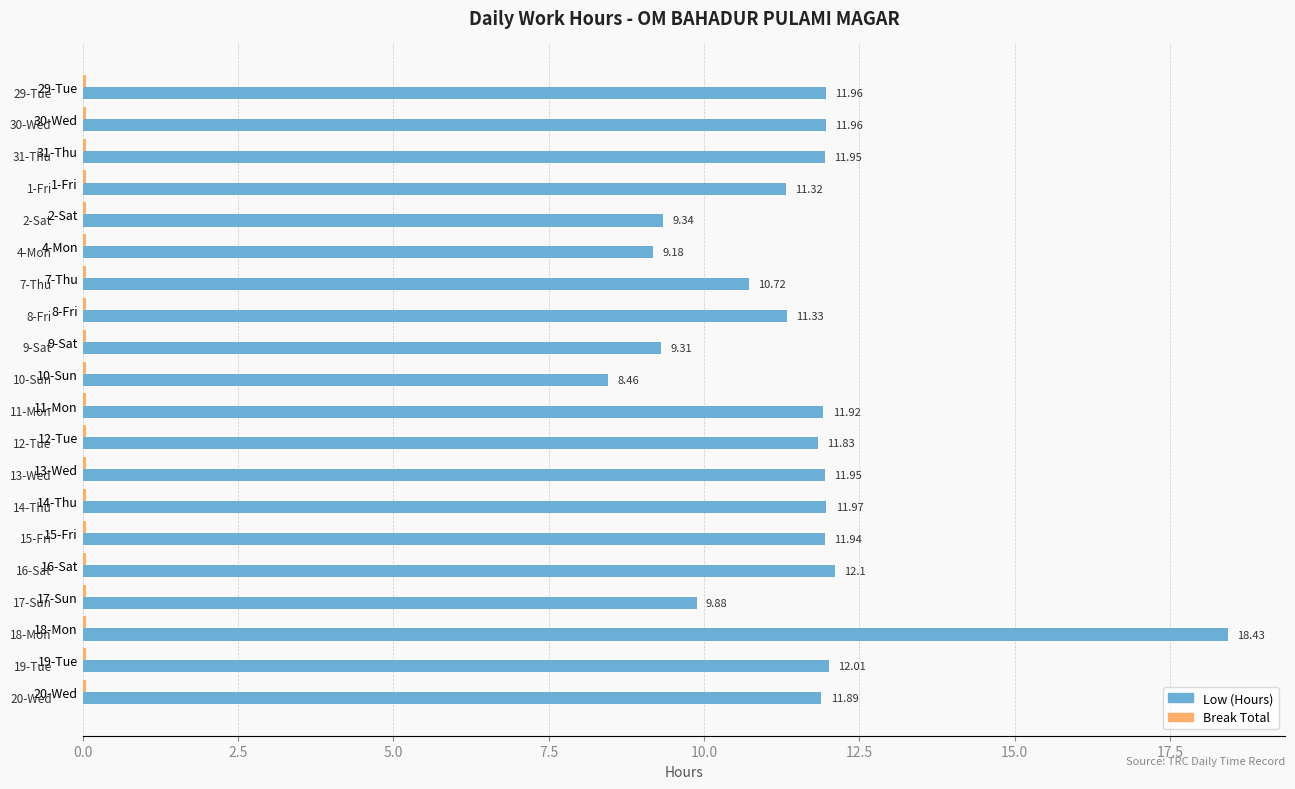

Which series changed the most between 15-Fri and 16-Sat?

Low (Hours)